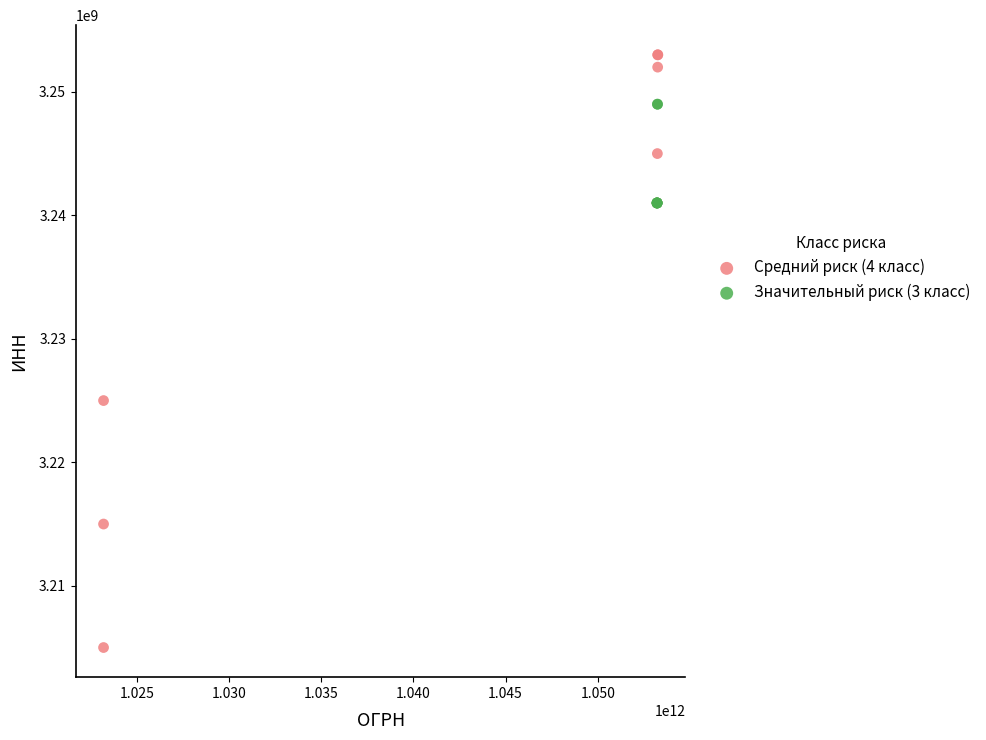

Which series contains the lowest Y value?

Средний риск (4 класс)